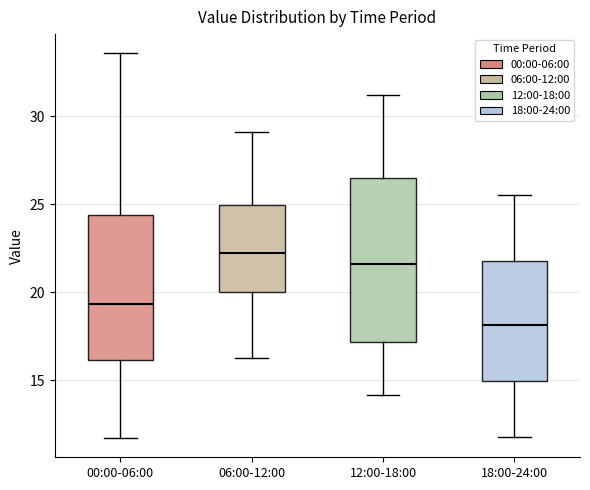

Which box is the tallest, from its lower edge to its upper edge?

12:00-18:00